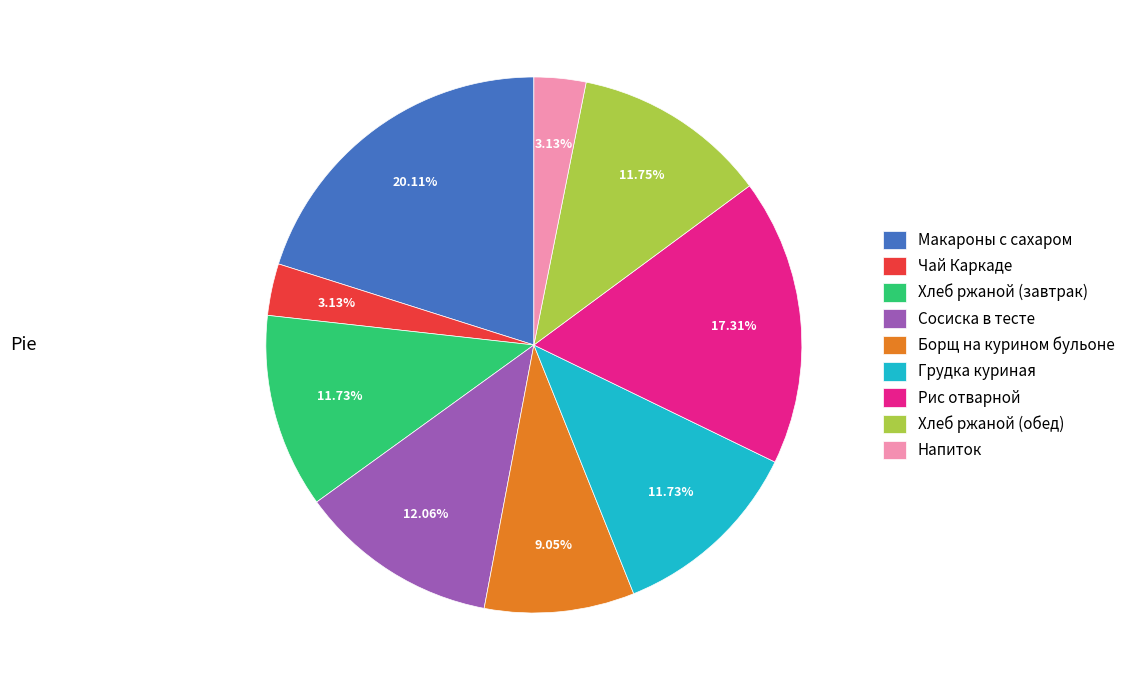

Is there a majority slice in this chart?

No